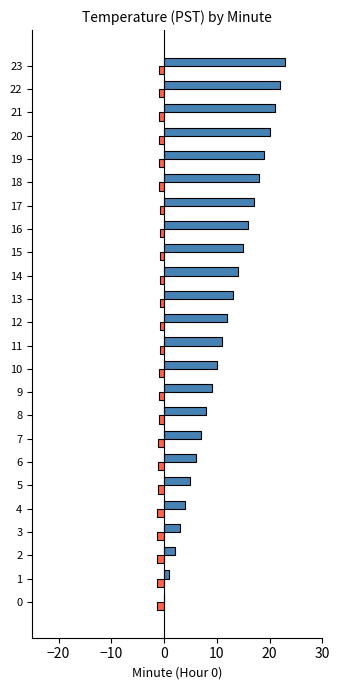

How many categories are shown in the chart?

24